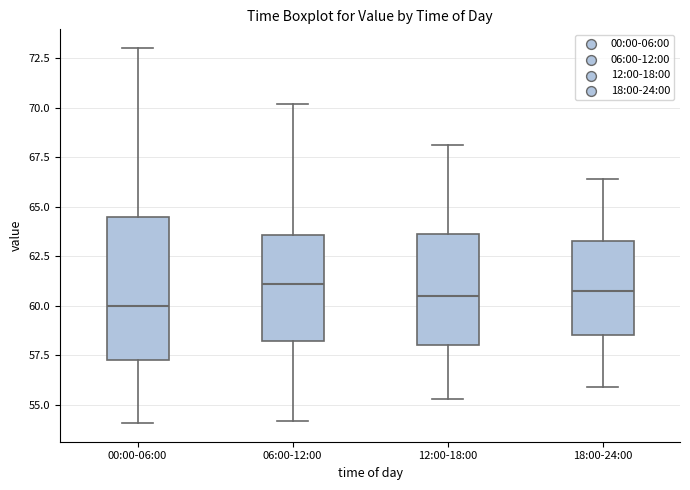

Which box's median line is the lowest?

00:00-06:00